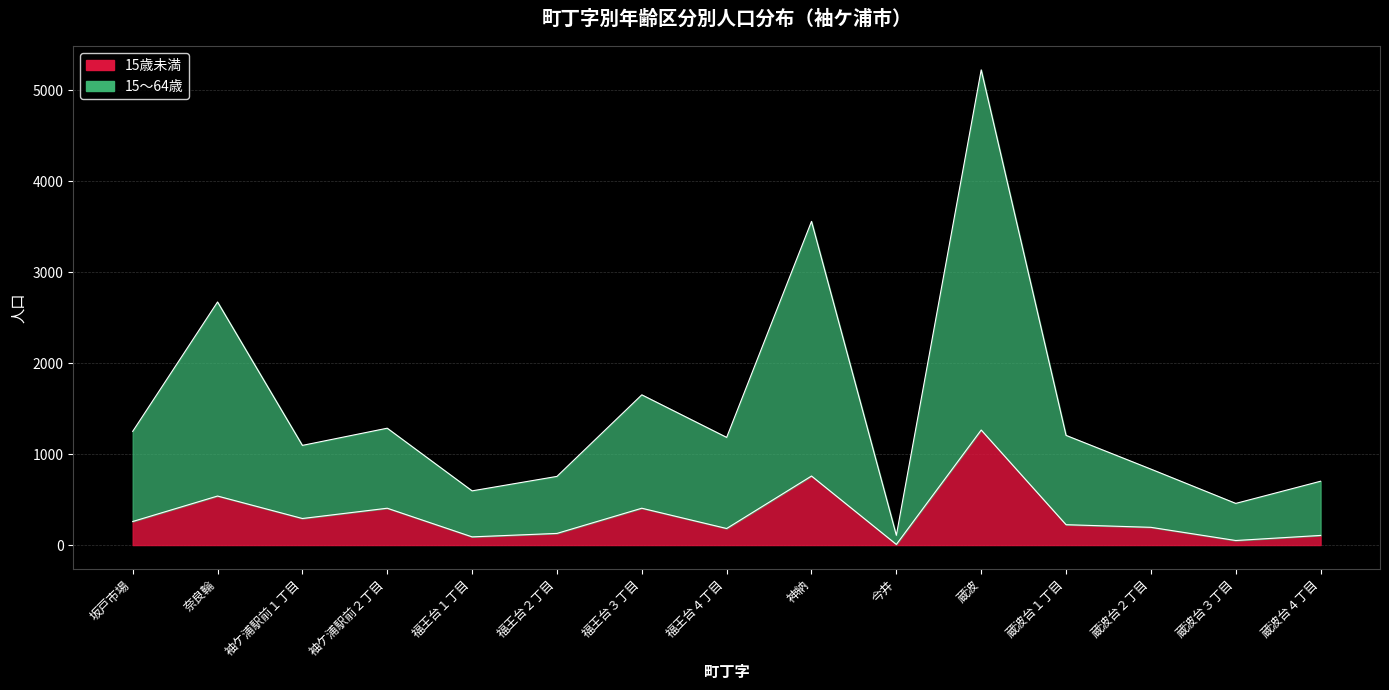

Rank the series by their maximum value, from highest to lowest.

15～64歳, 15歳未満